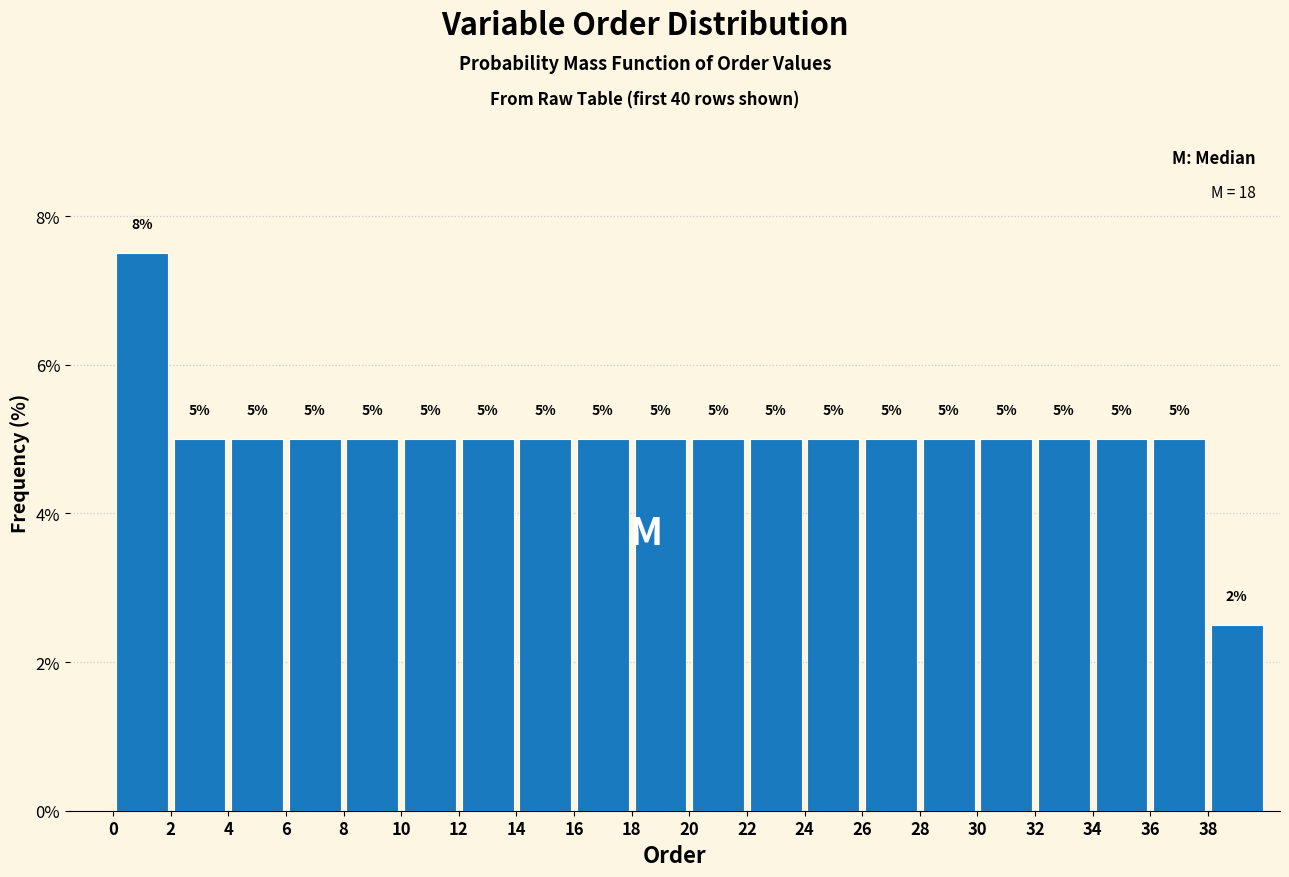

Which range on the x-axis has the tallest bar?

0 to 2